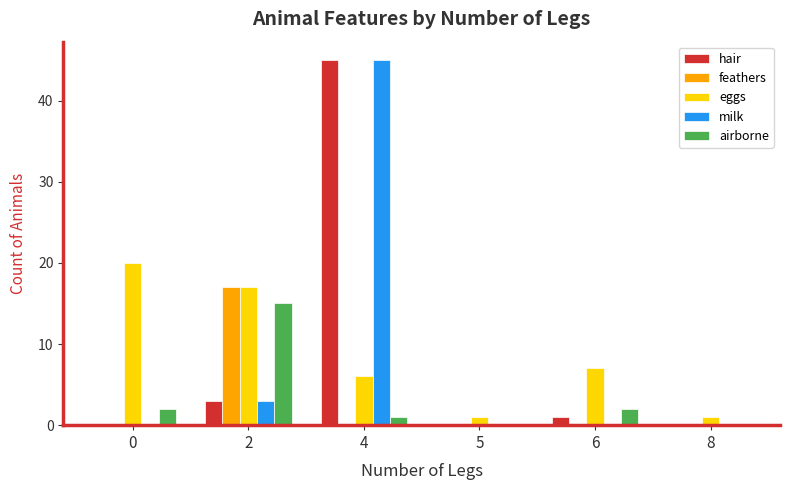

What is the total value across all series at 6?

10